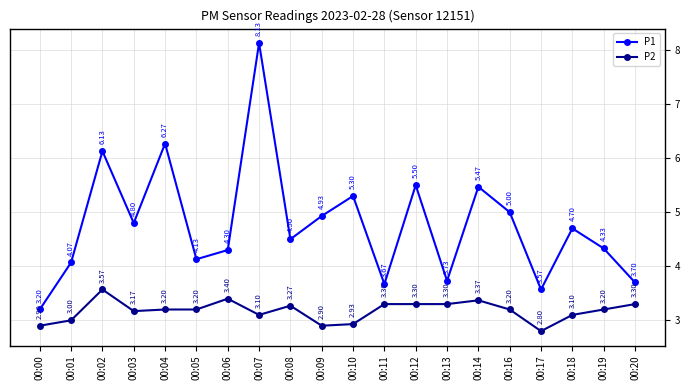

True or false: P2 has a value of 1.0 at 00:03.

False